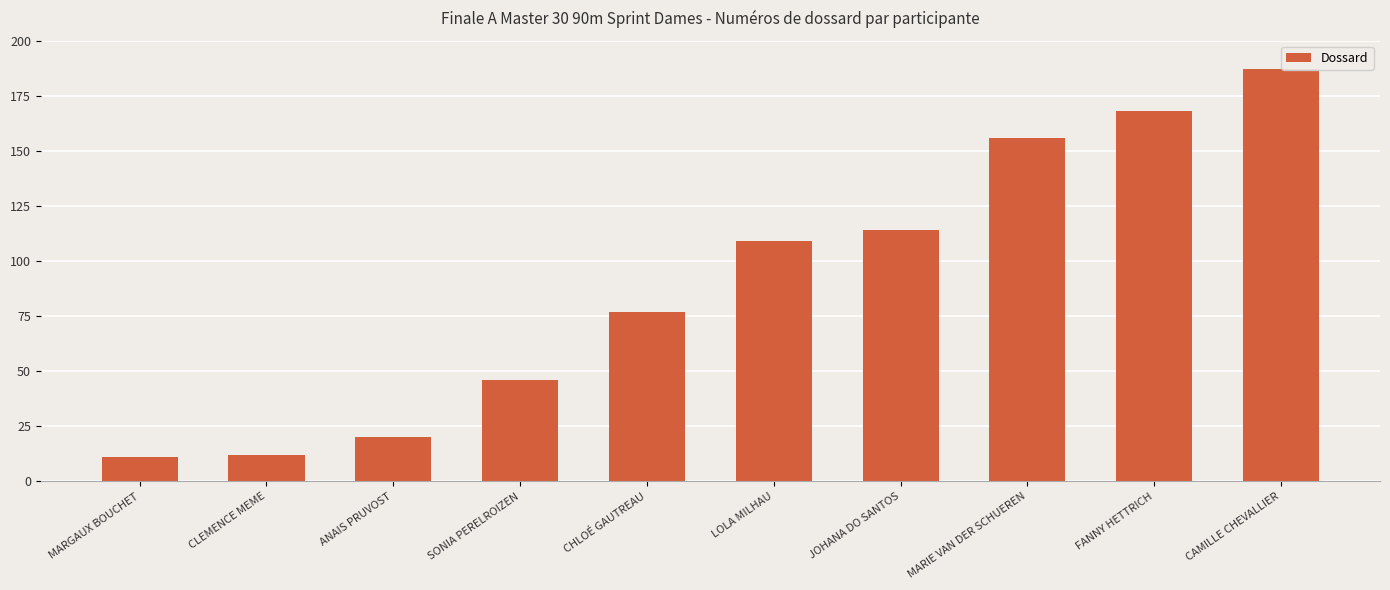

How many data points does each series have?

10